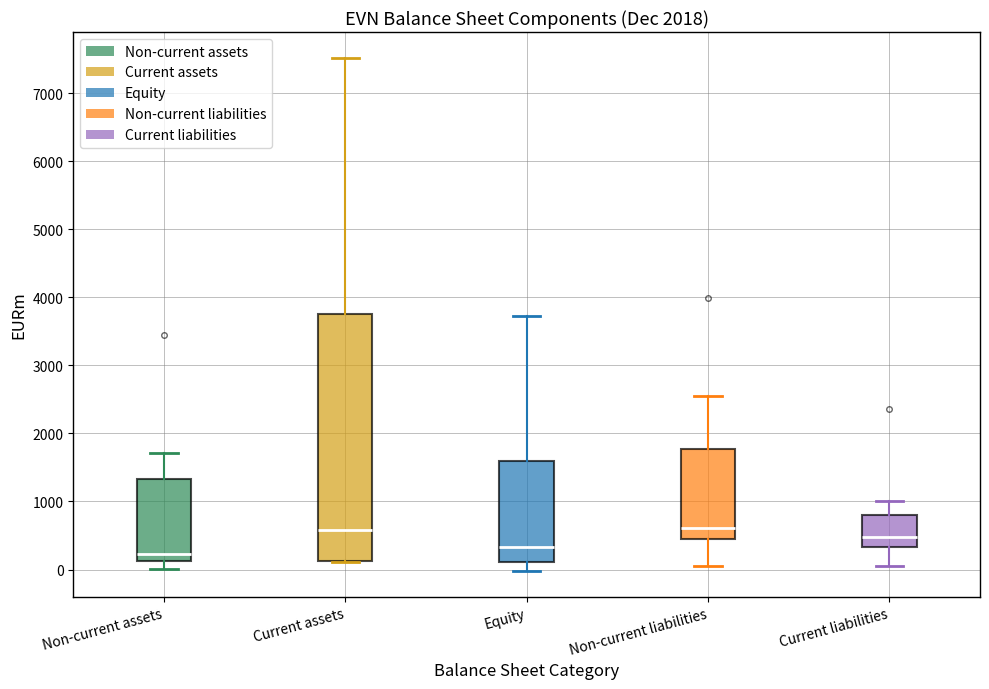

Which box is the tallest, from its lower edge to its upper edge?

Current assets